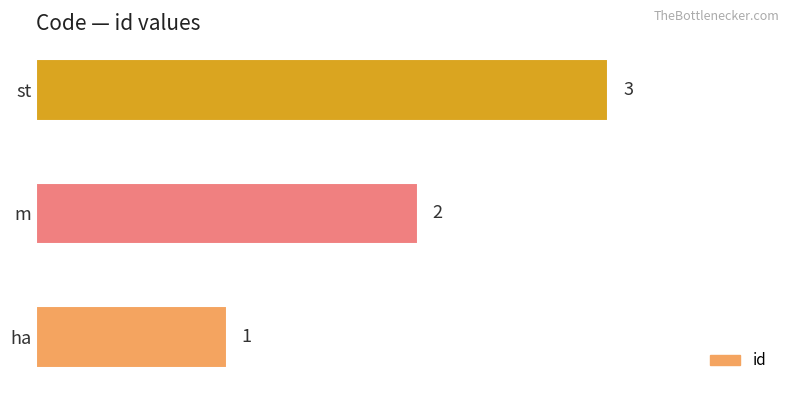

Is it true that the value at m is 2?

True